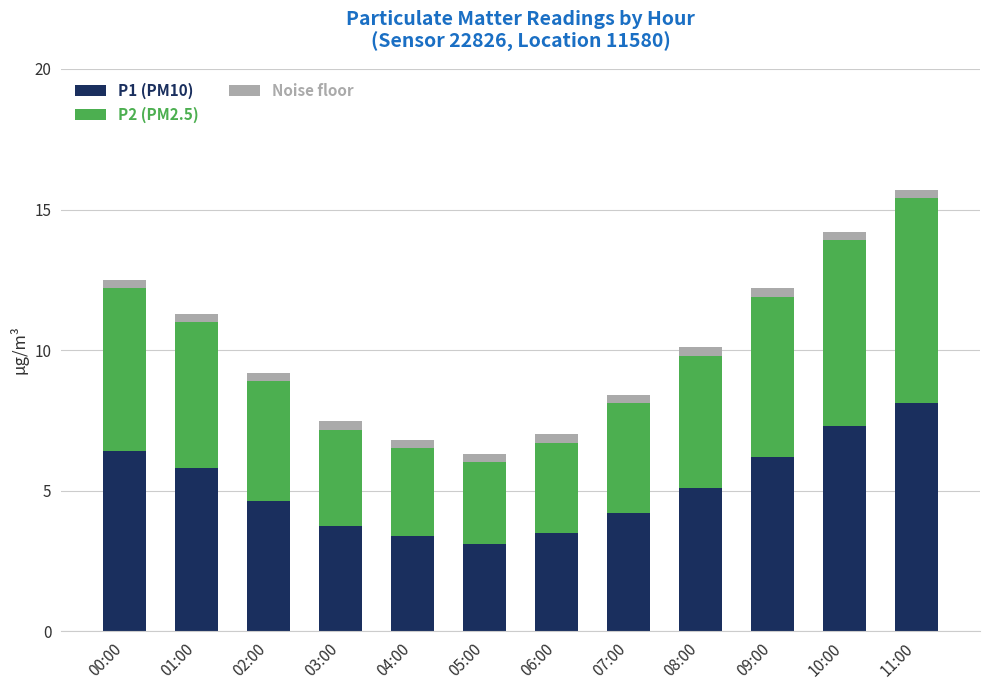

The P1 (PM10) series shows 11.3 at 10:00. True or false?

False